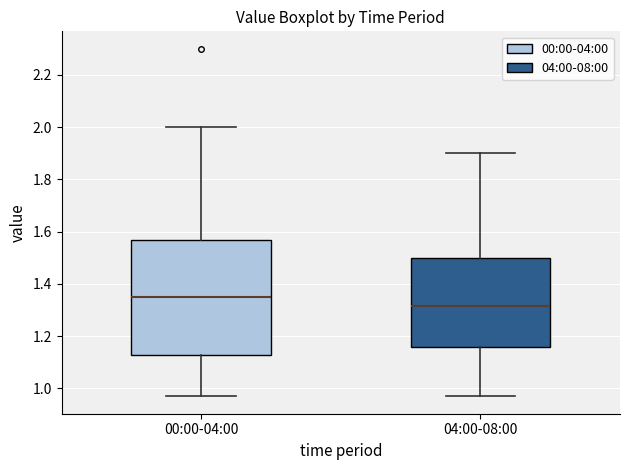

Where does the median line of the box for 04:00-08:00 sit on the y-axis? The values are not printed on the chart, so give them approximately, as read against the axis.

1.32